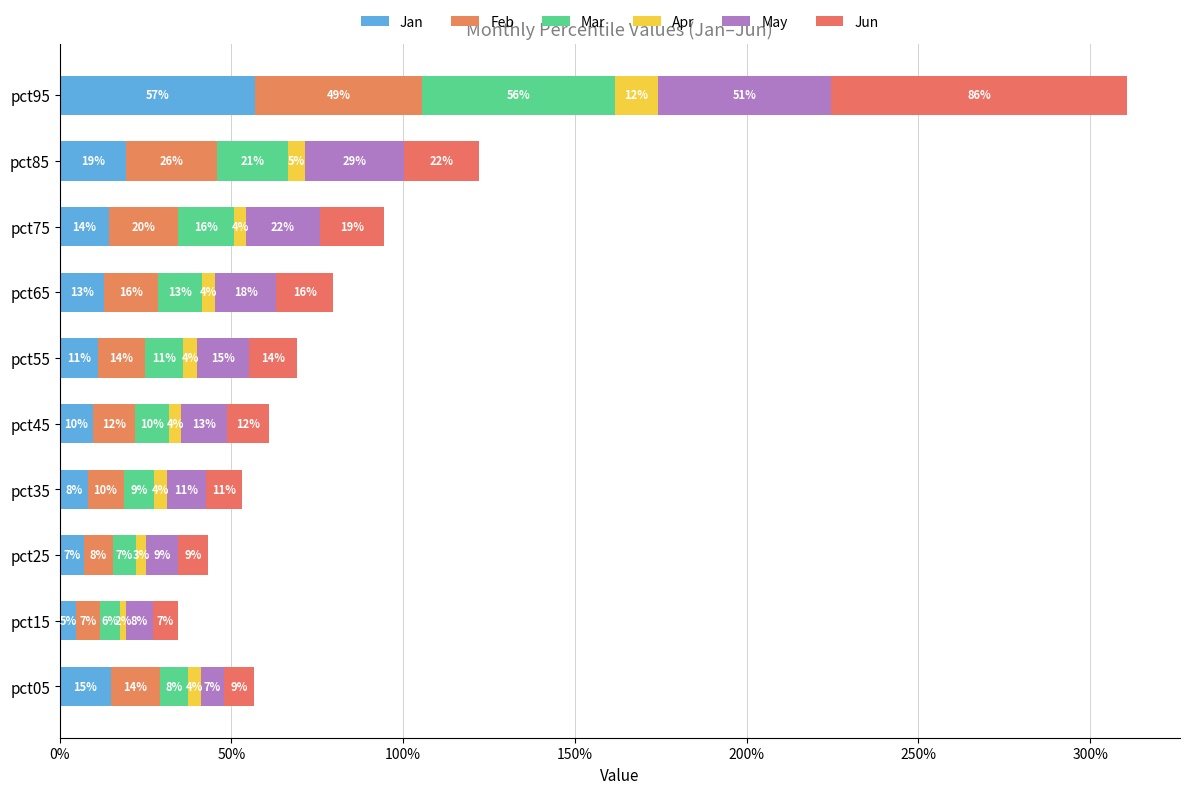

How many data points does each series have?

10